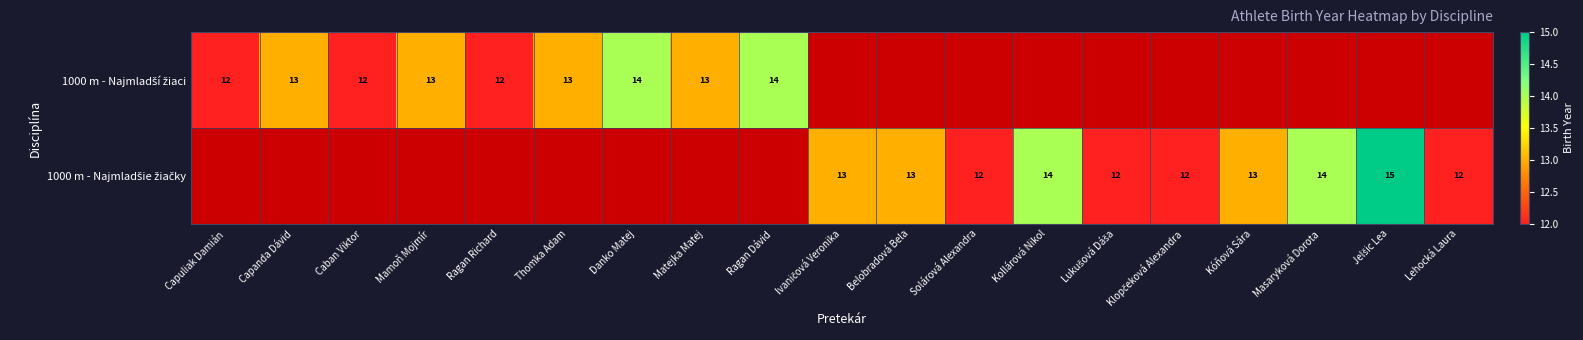

How many series are shown in this chart?

2